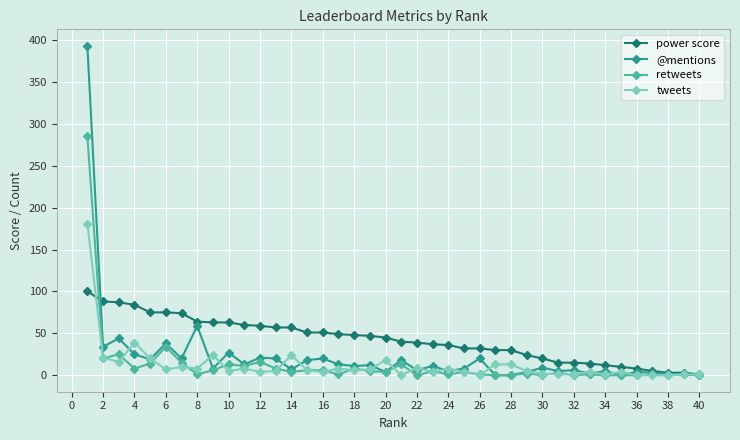

True or false: retweets has more than 1 points higher than both neighbors.

True